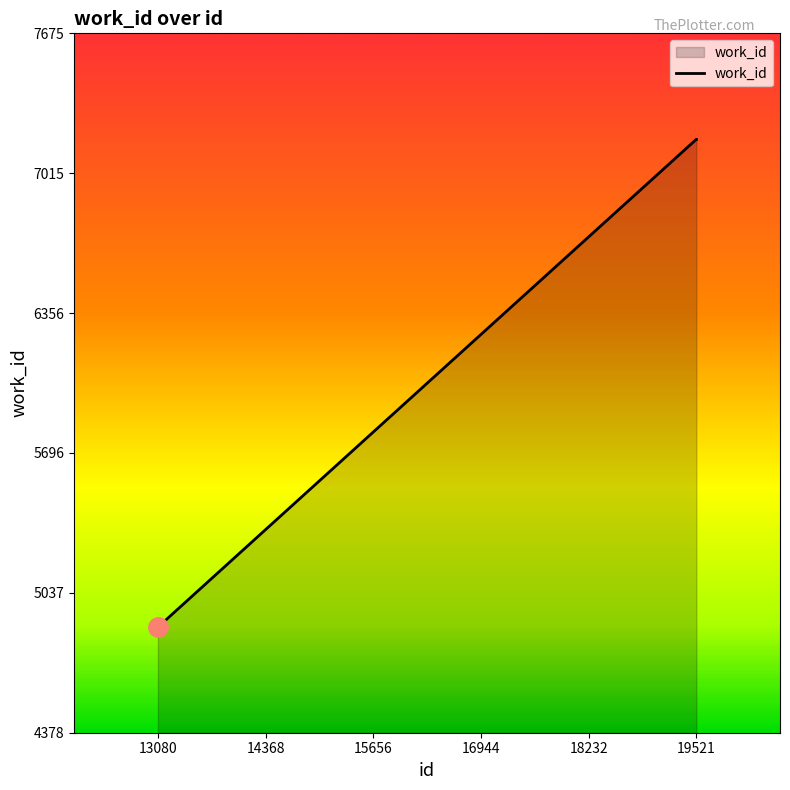

How many lines are shown in the chart?

1